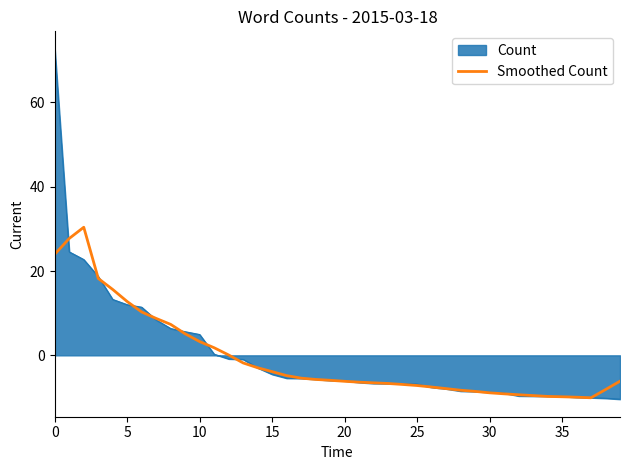

Does the chart display data point markers on the line(s)?

No